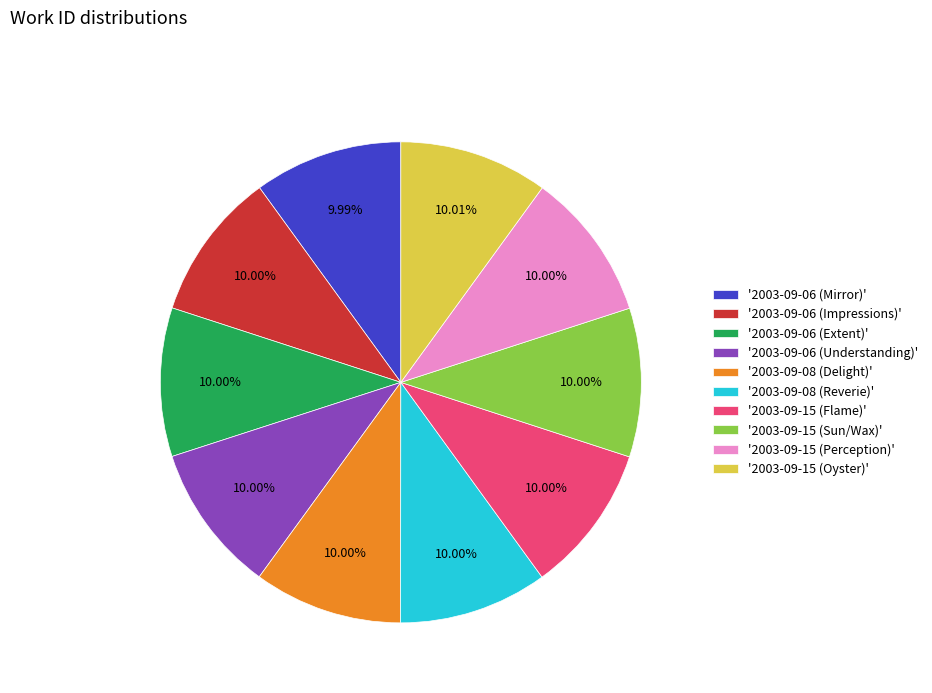

Approximately how many times larger is the value at '2003-09-06 (Impressions)' compared to '2003-09-08 (Delight)'?

1.0